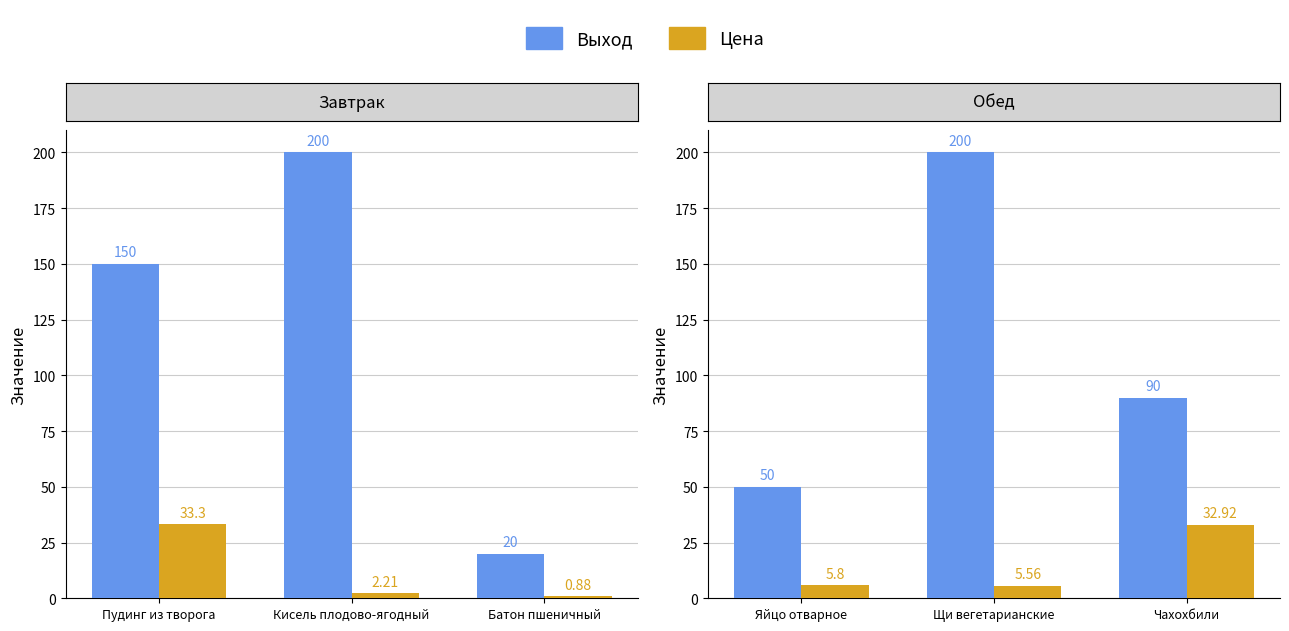

Which series has the largest range (max minus min)?

Выход